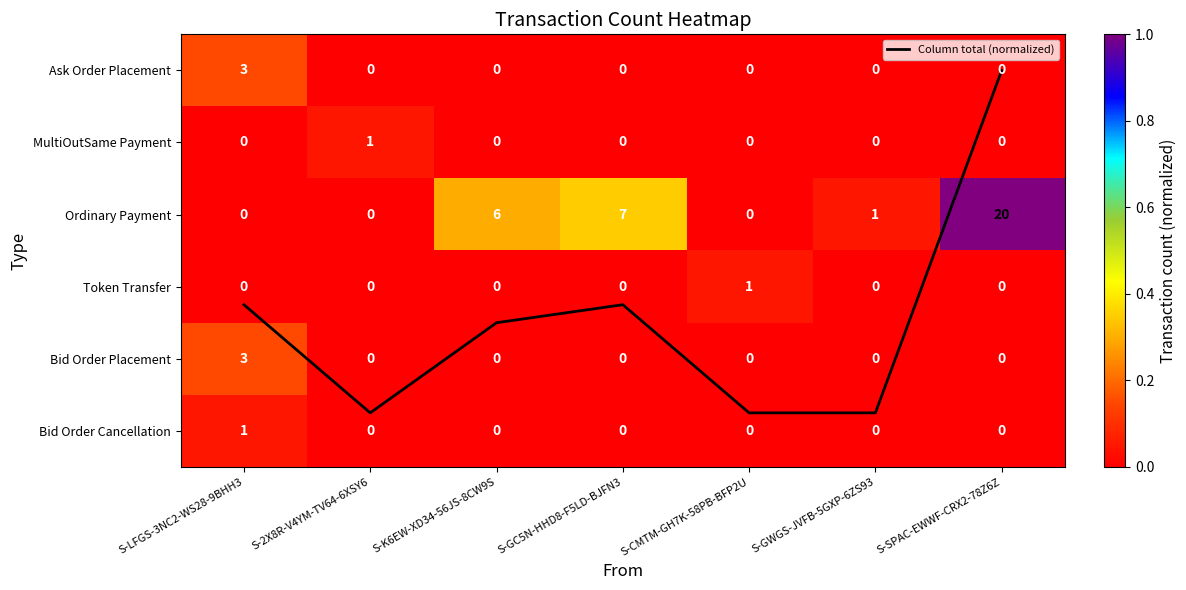

List the series in order of their peak value, highest first.

Column total (normalized), Ordinary Payment, Ask Order Placement, Bid Order Placement, MultiOutSame Payment, Token Transfer, Bid Order Cancellation